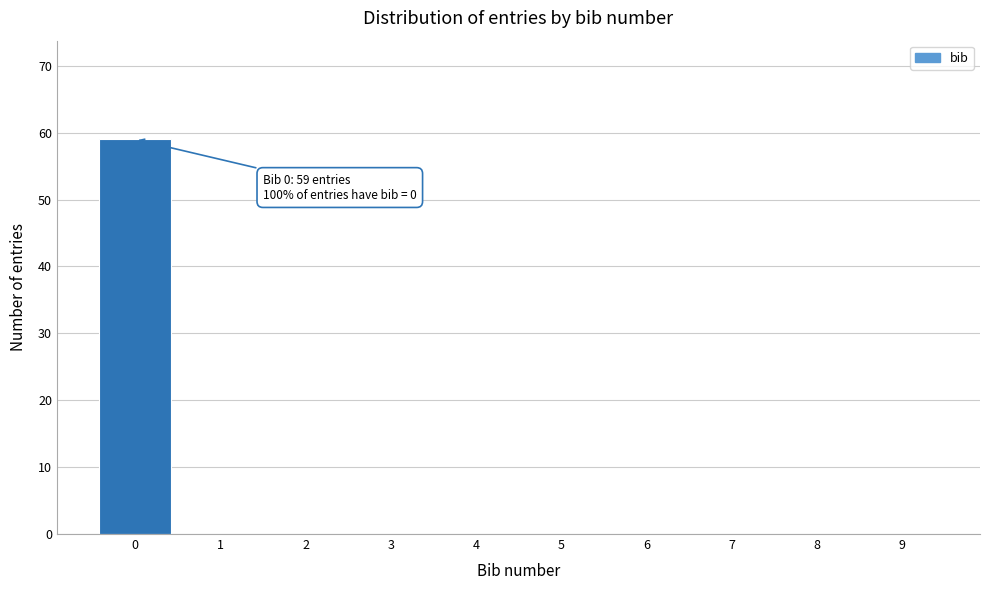

Over which range of the x-axis is the bar tallest?

-0.5 to 0.5